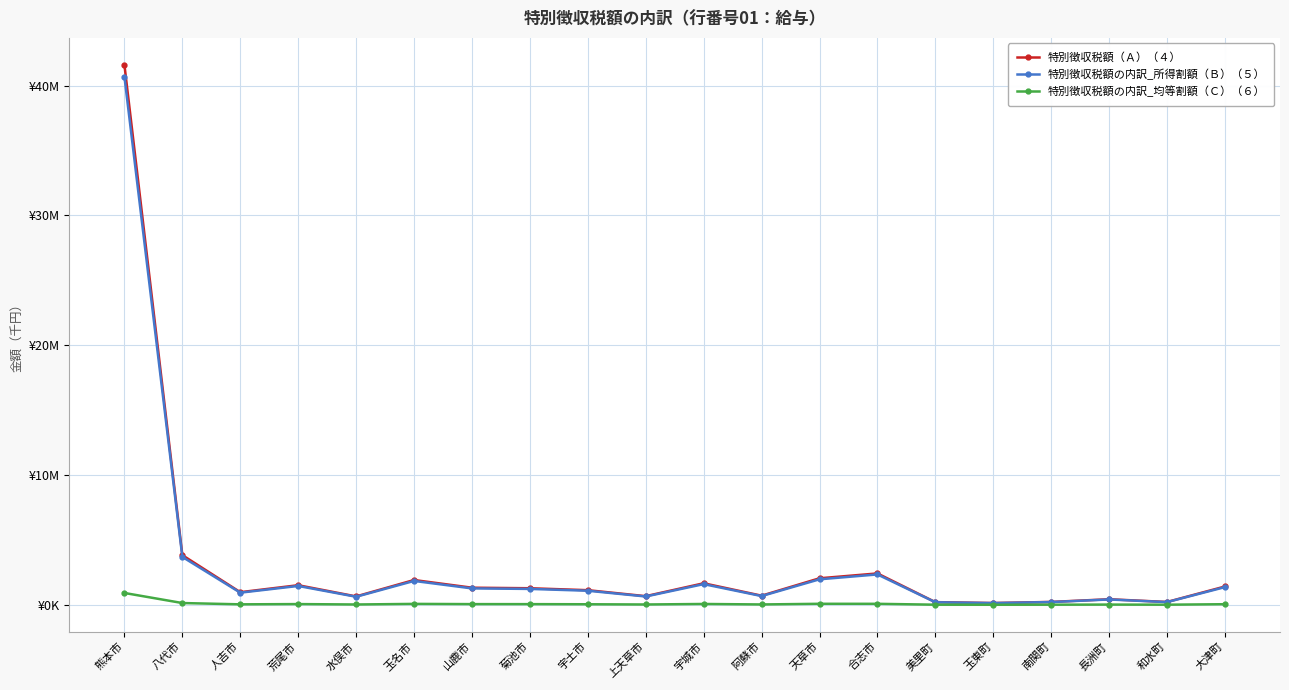

Where is 特別徴収税額の内訳_所得割額（Ｂ）（５） nearest to the value 20405739?

八代市